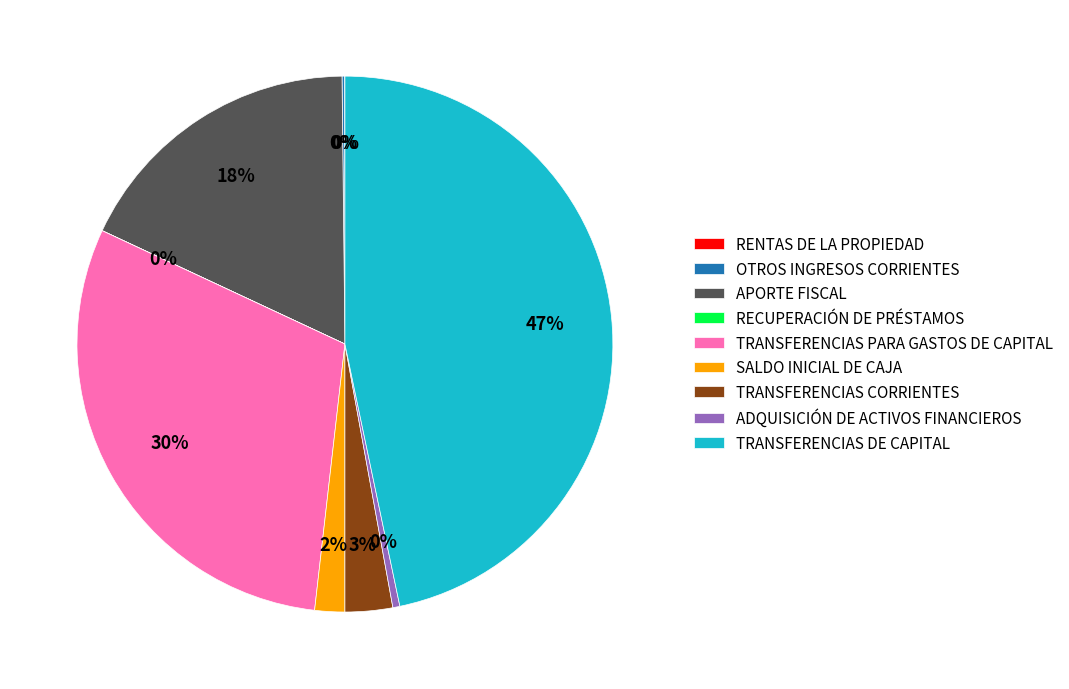

Does ADQUISICIÓN DE ACTIVOS FINANCIEROS represent more than half of the total?

No